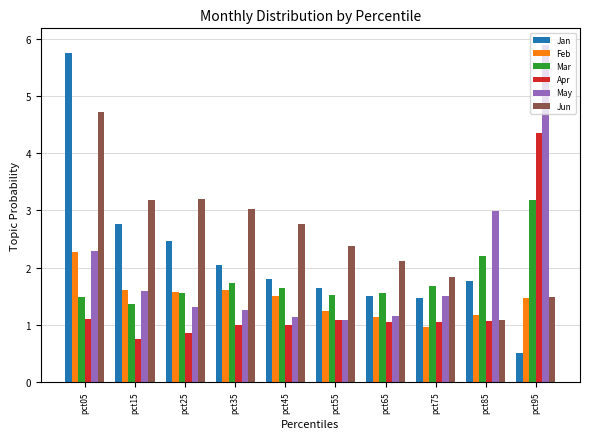

Does the chart contain stacked bars?

No